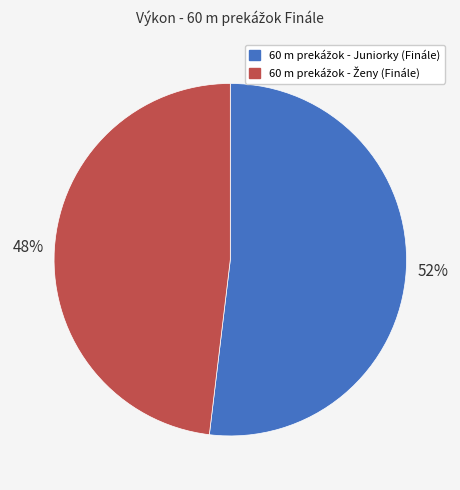

How many slices are in this pie chart?

2